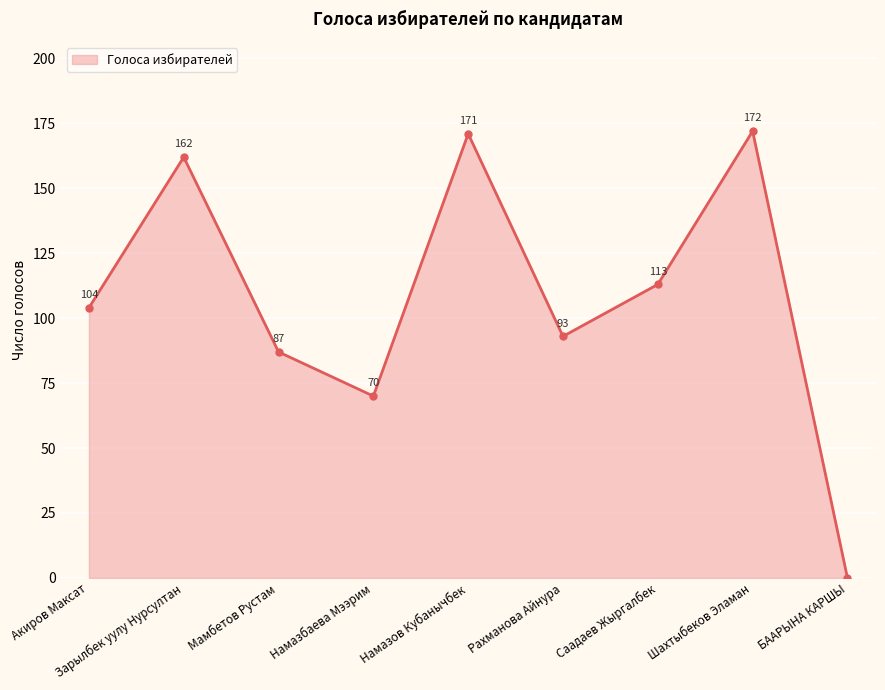

What is the difference between the maximum and minimum values?

172